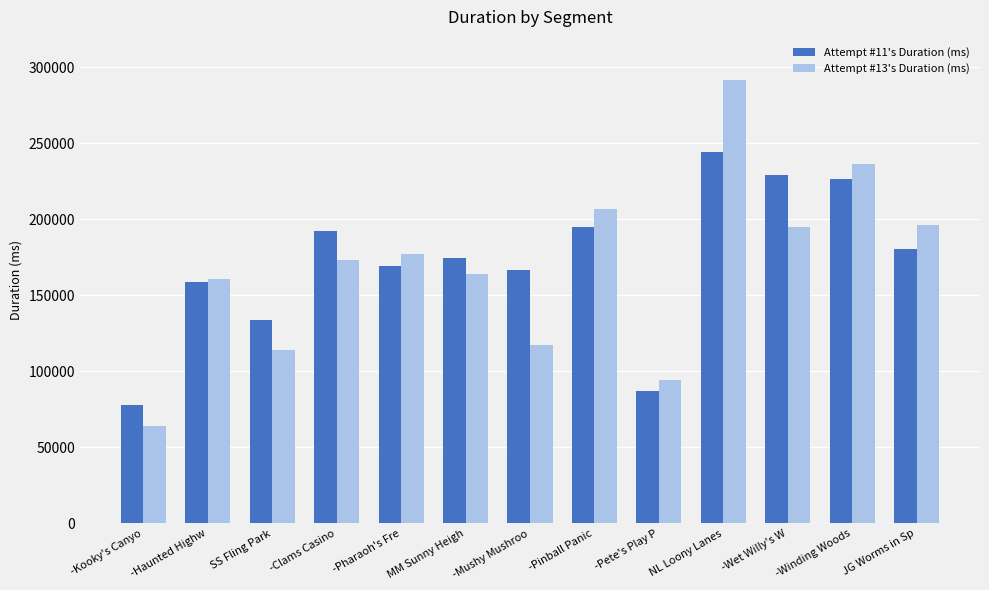

Is the value of Attempt #13's Duration (ms) at NL Loony Lanes greater than the value of Attempt #11's Duration (ms) at SS Fling Park?

Yes